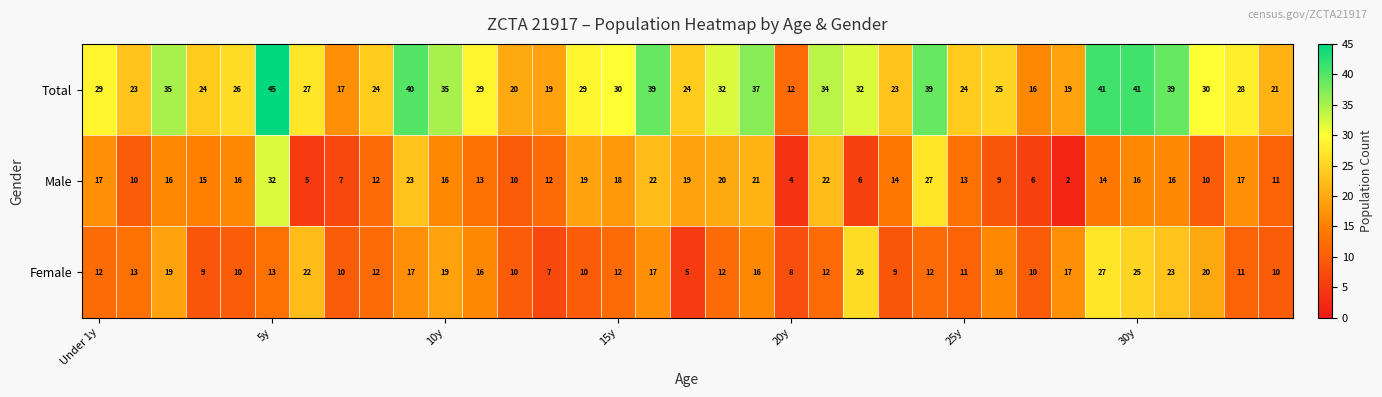

Which series has the largest range (max minus min)?

Total